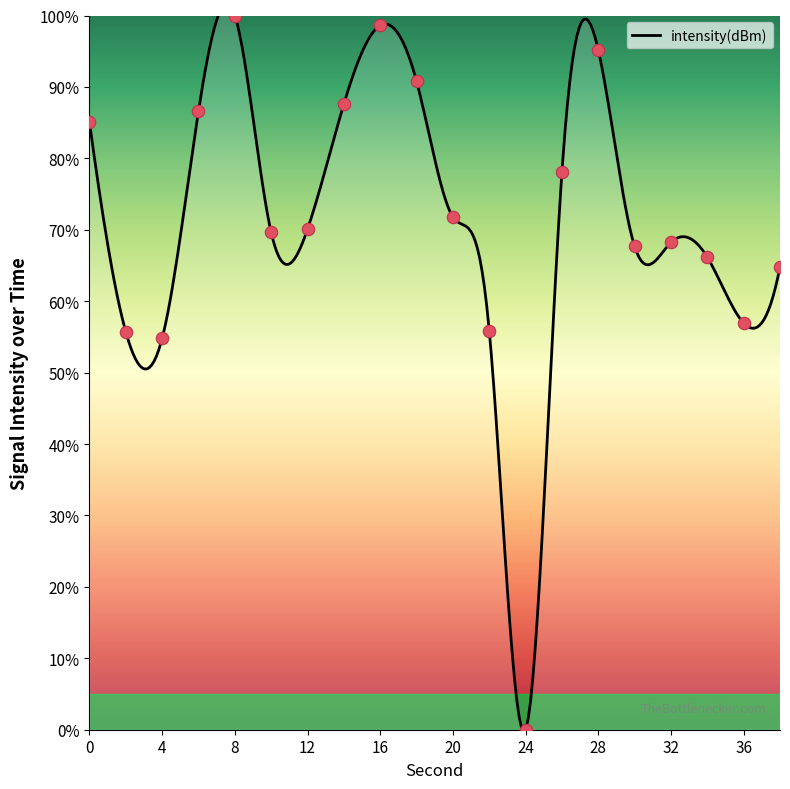

Which has a higher value, 6 or 28?

28